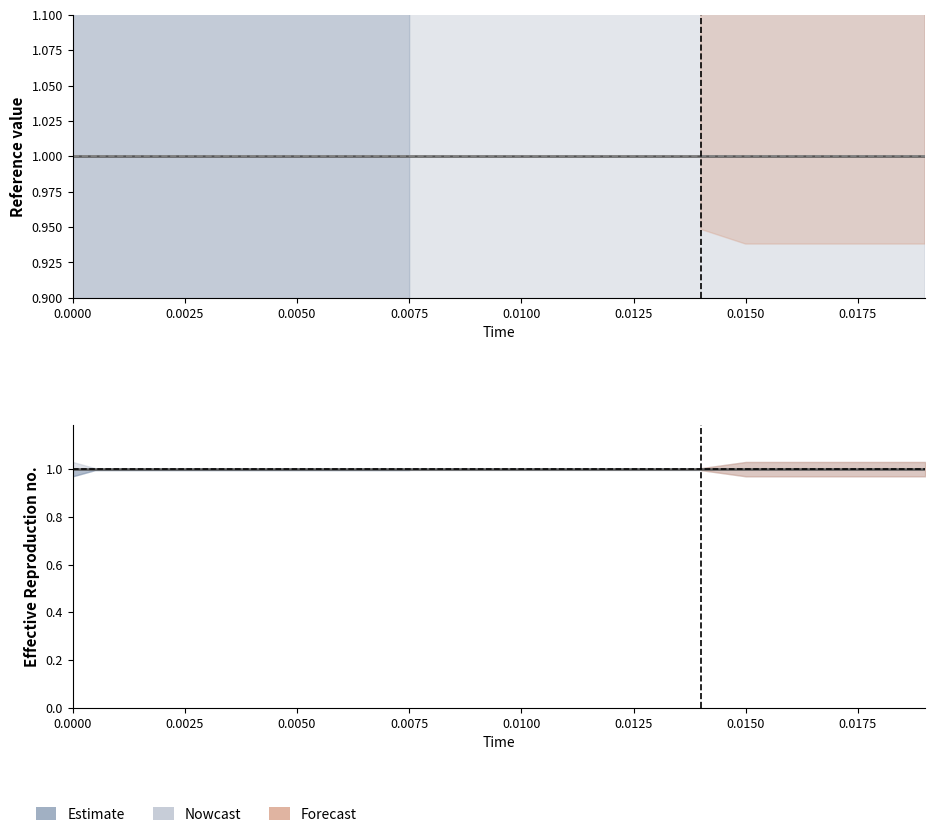

How many low values are between 0 and 1?

30